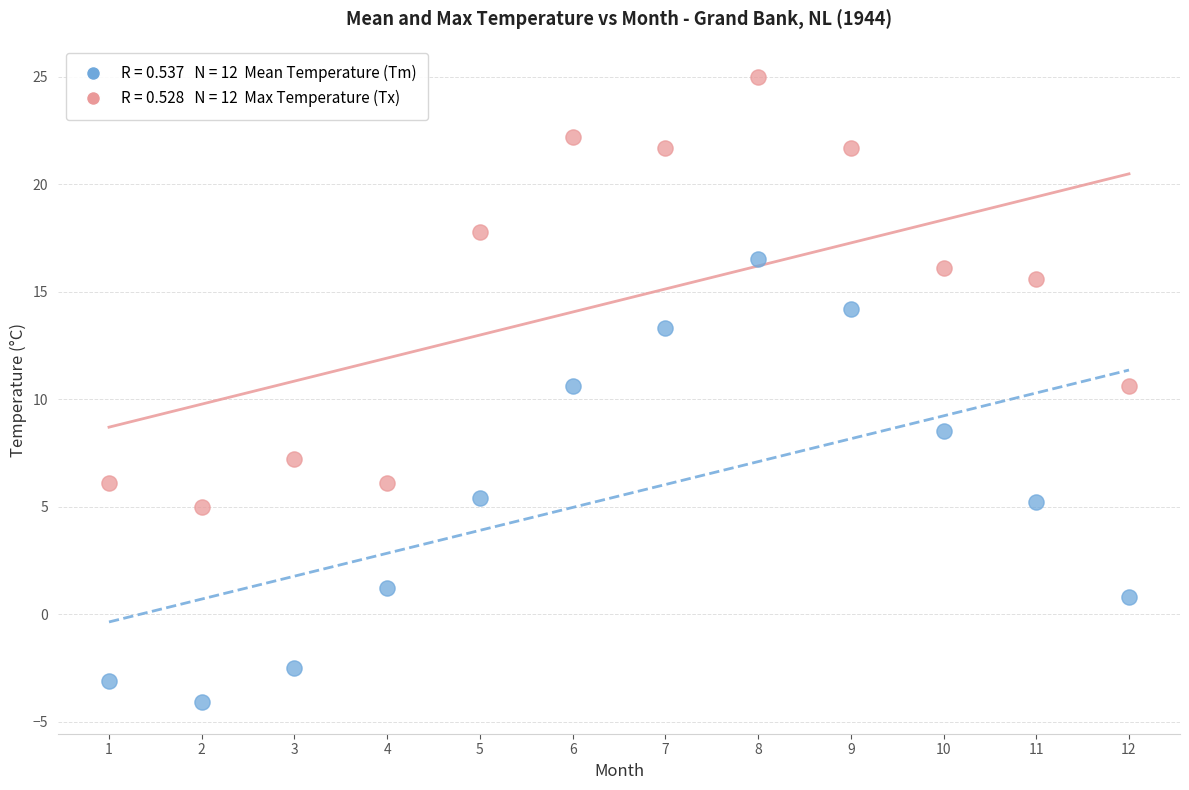

Across all data points, what is the range of X values (max minus min)?

11.0